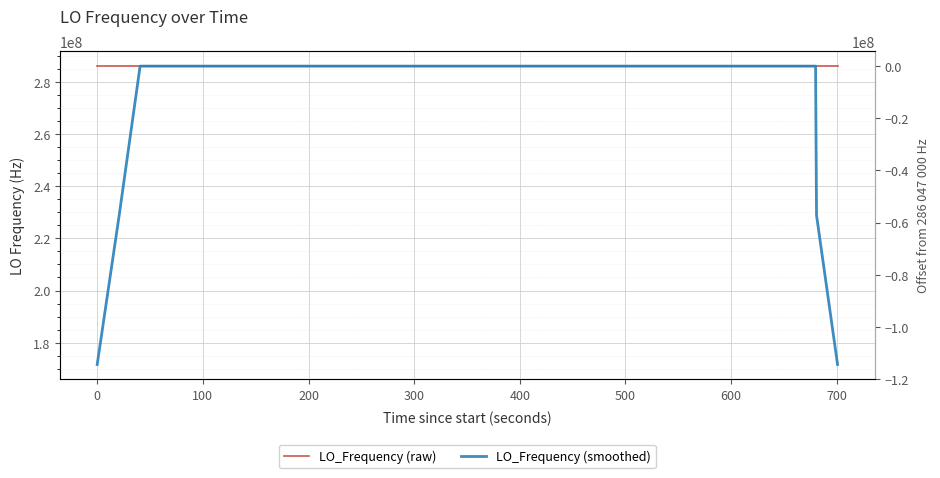

How many interior local peaks does the LO_Frequency (smoothed) series have?

5